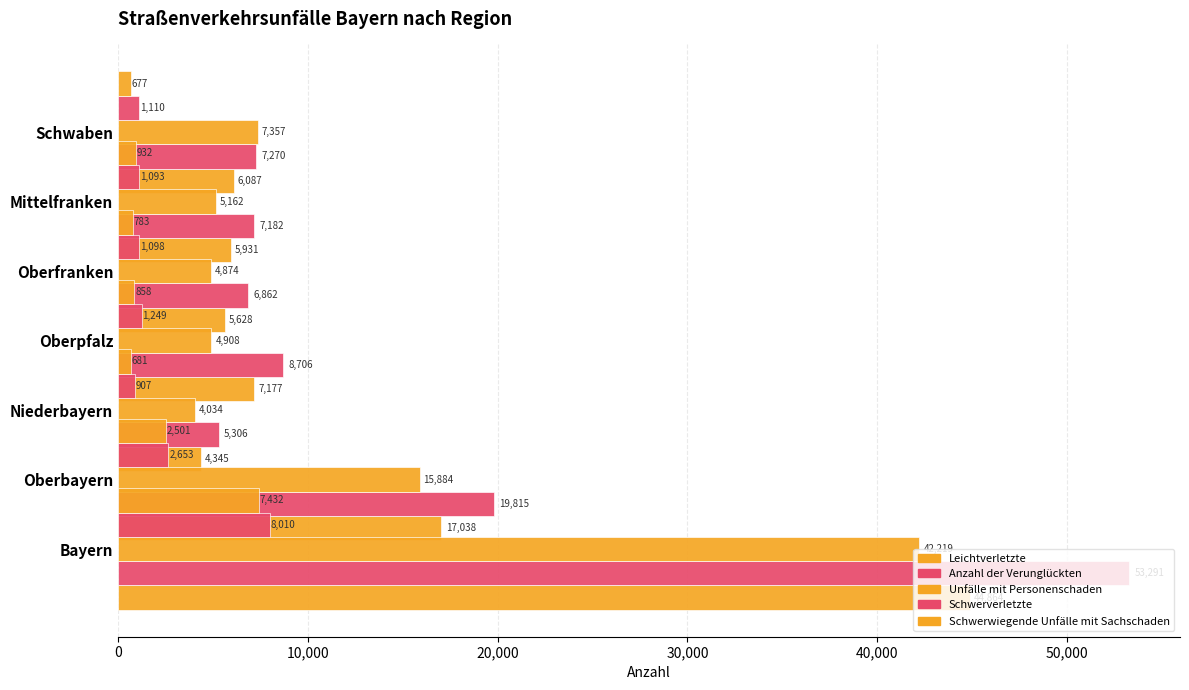

How many data points in Schwerwiegende Unfälle mit Sachschaden are above 858?

3